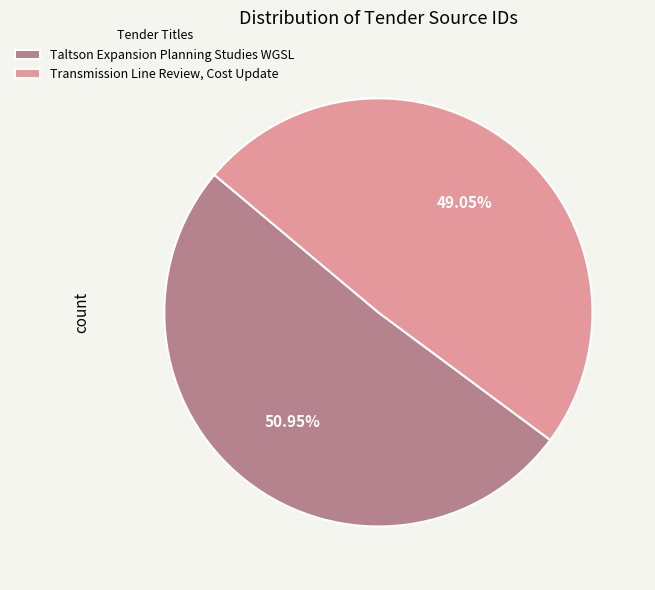

To the nearest percent, what is the difference between the Taltson Expansion Planning Studies WGSL and Transmission Line Review, Cost Update slice percentages?

2%